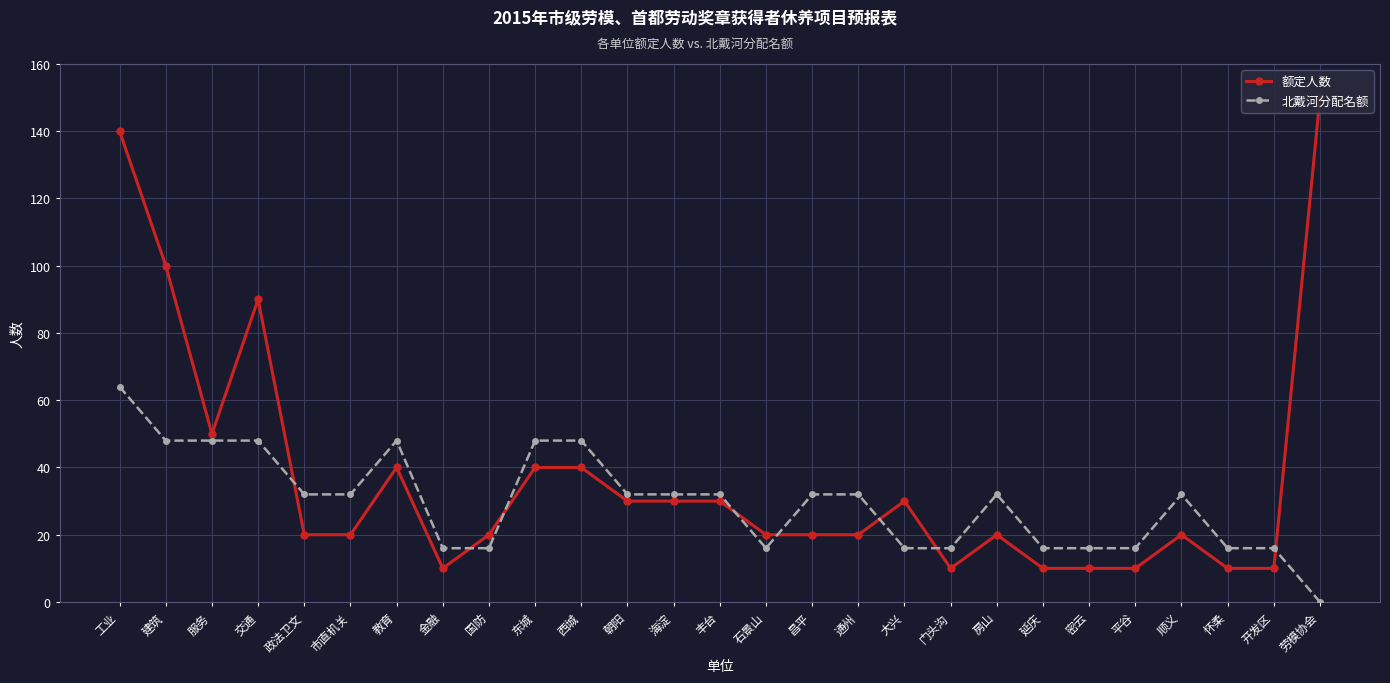

What is the sum of the 北戴河分配名额 values at 房山 and 密云?

48